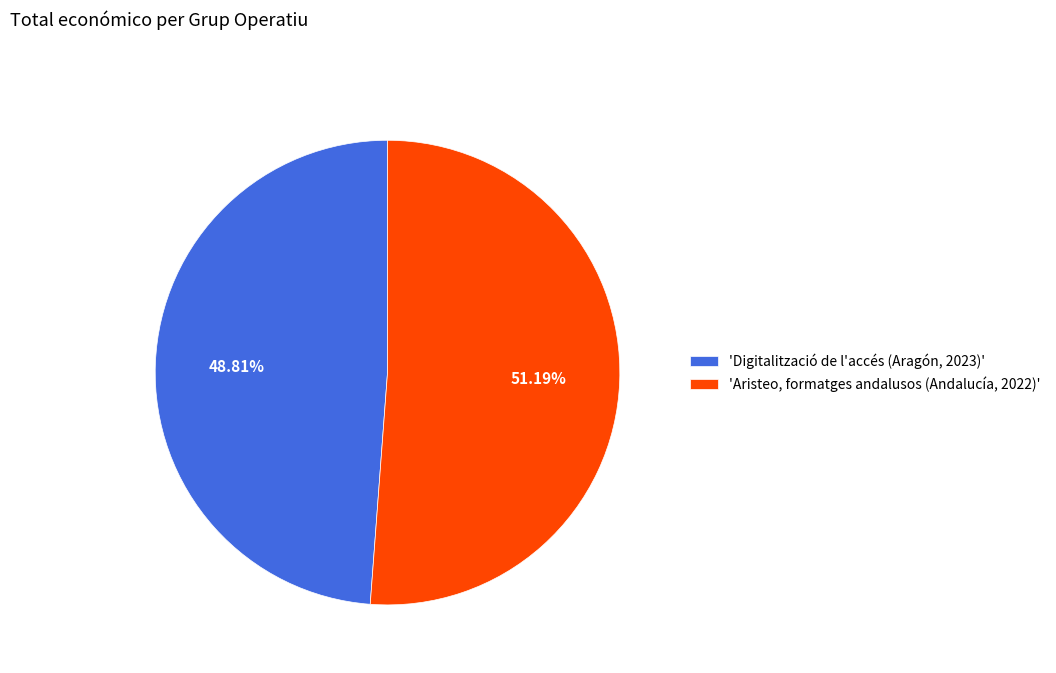

Rank the categories by value from lowest to highest.

'Digitalització de l'accés (Aragón, 2023)', 'Aristeo, formatges andalusos (Andalucía, 2022)'